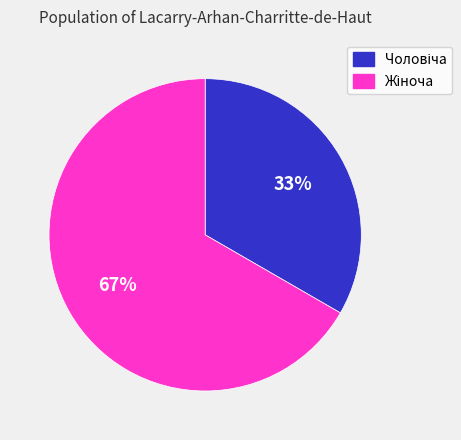

Is there a majority slice in this chart?

Yes